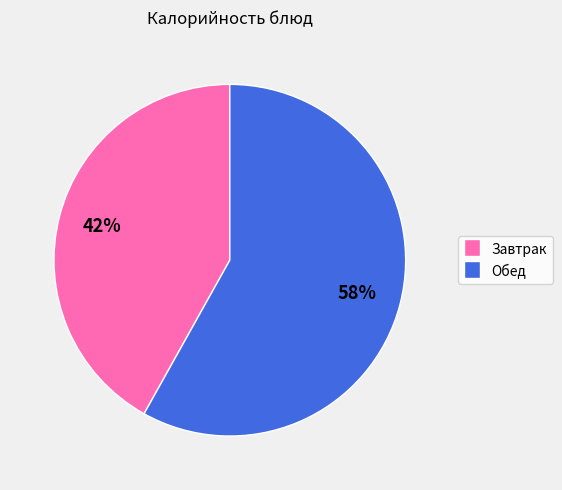

Rank the categories by value from highest to lowest.

Обед, Завтрак